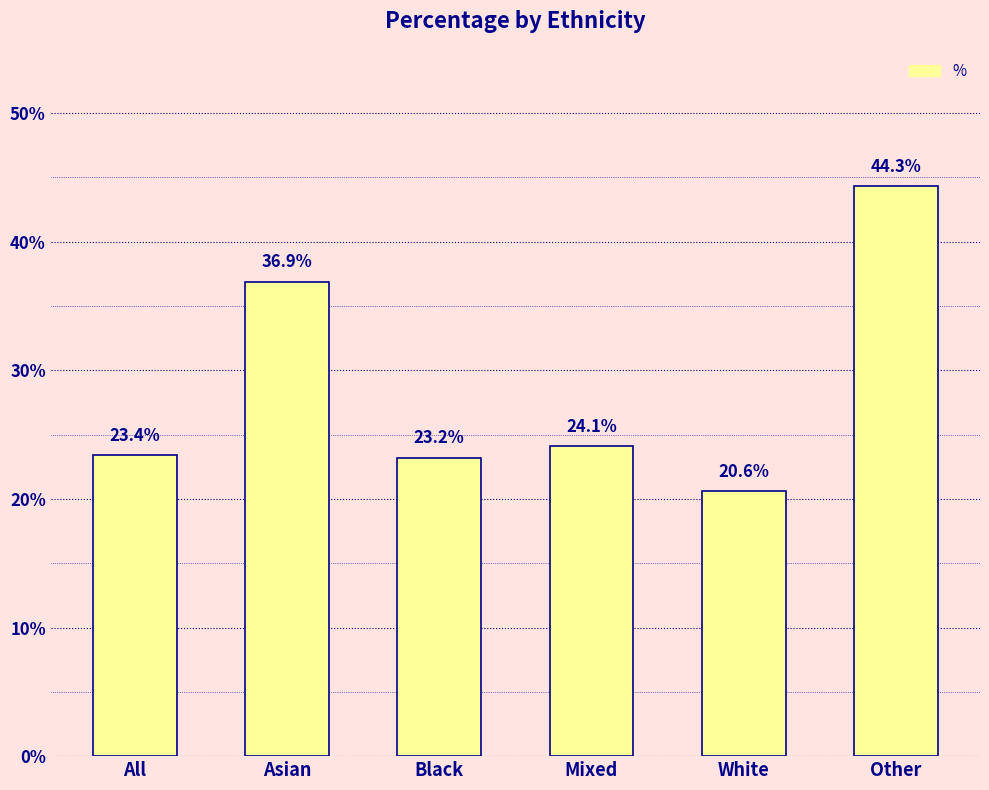

Which label corresponds to the smallest value in the chart?

White